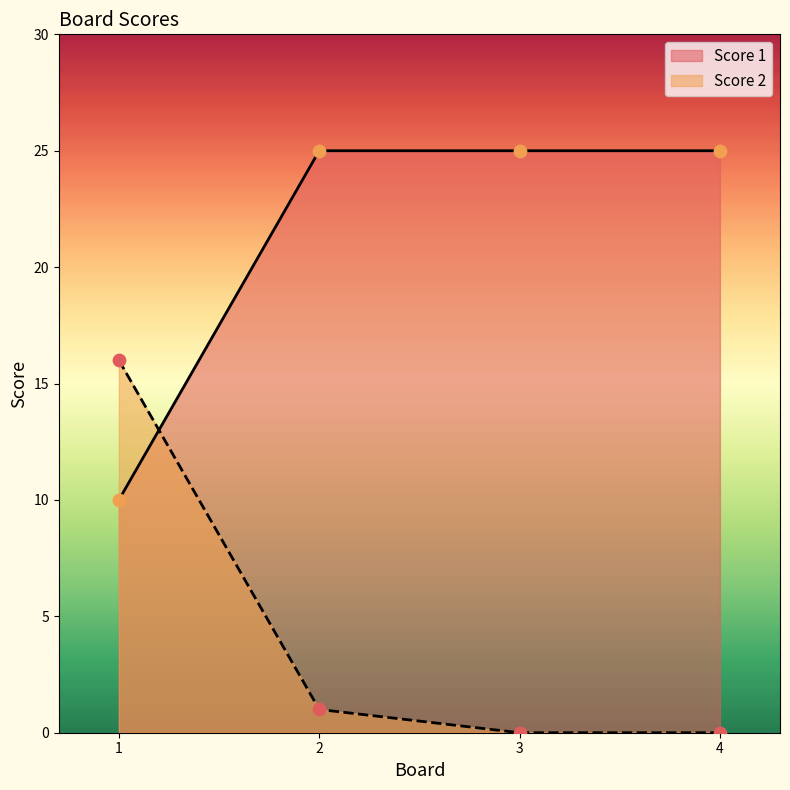

Which series contains the highest Y value?

Score 1